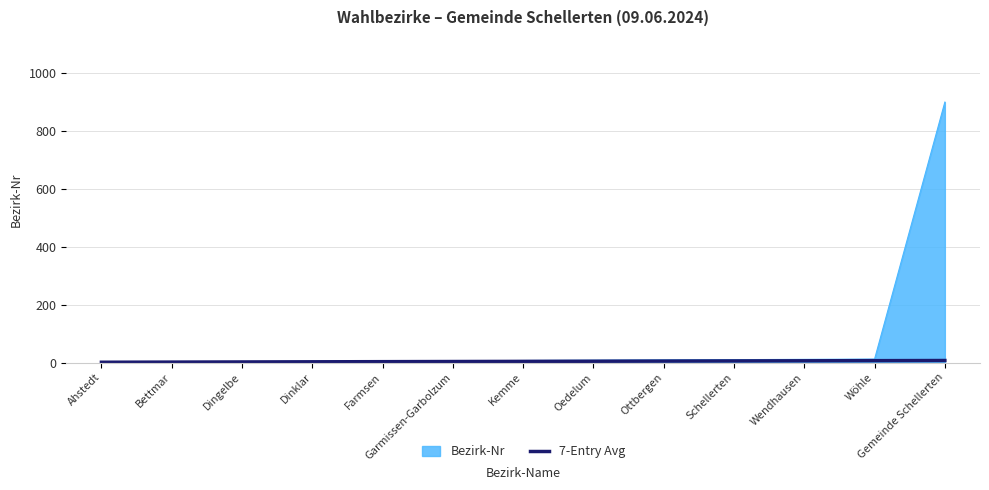

What is the greatest value displayed?

901.0